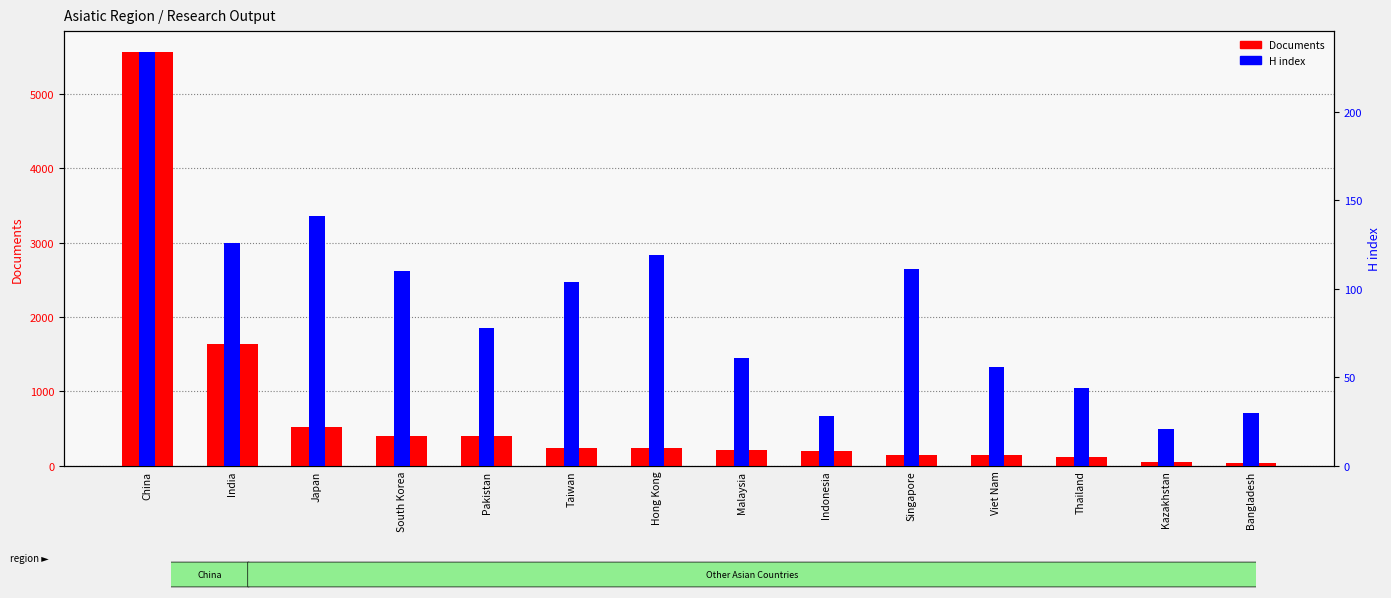

Between China and Taiwan, which series saw the biggest shift?

Documents